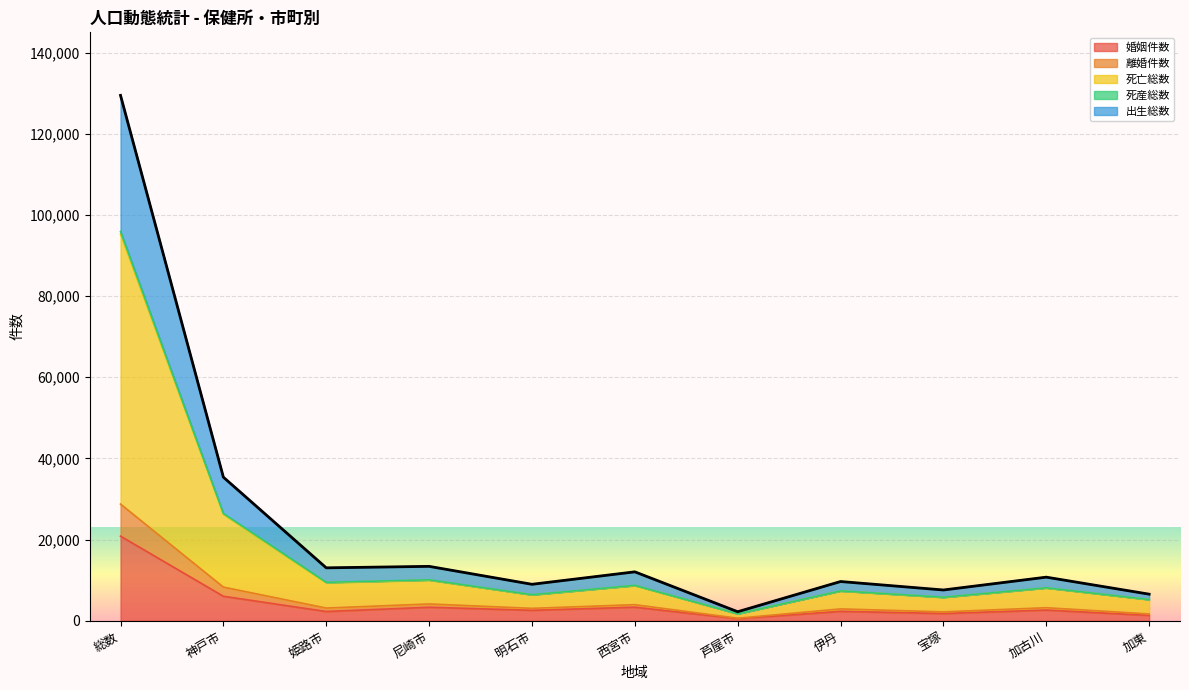

What are all the series names shown in the legend?

婚姻件数, 離婚件数, 死亡総数, 死産総数, 出生総数